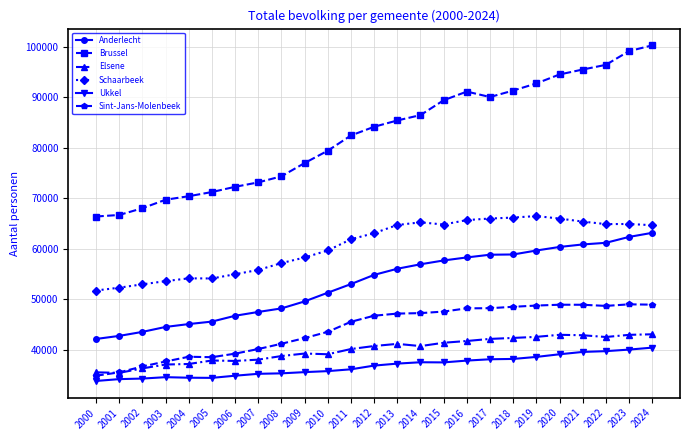

Between 2015 and 2024, which series saw the biggest shift?

Brussel